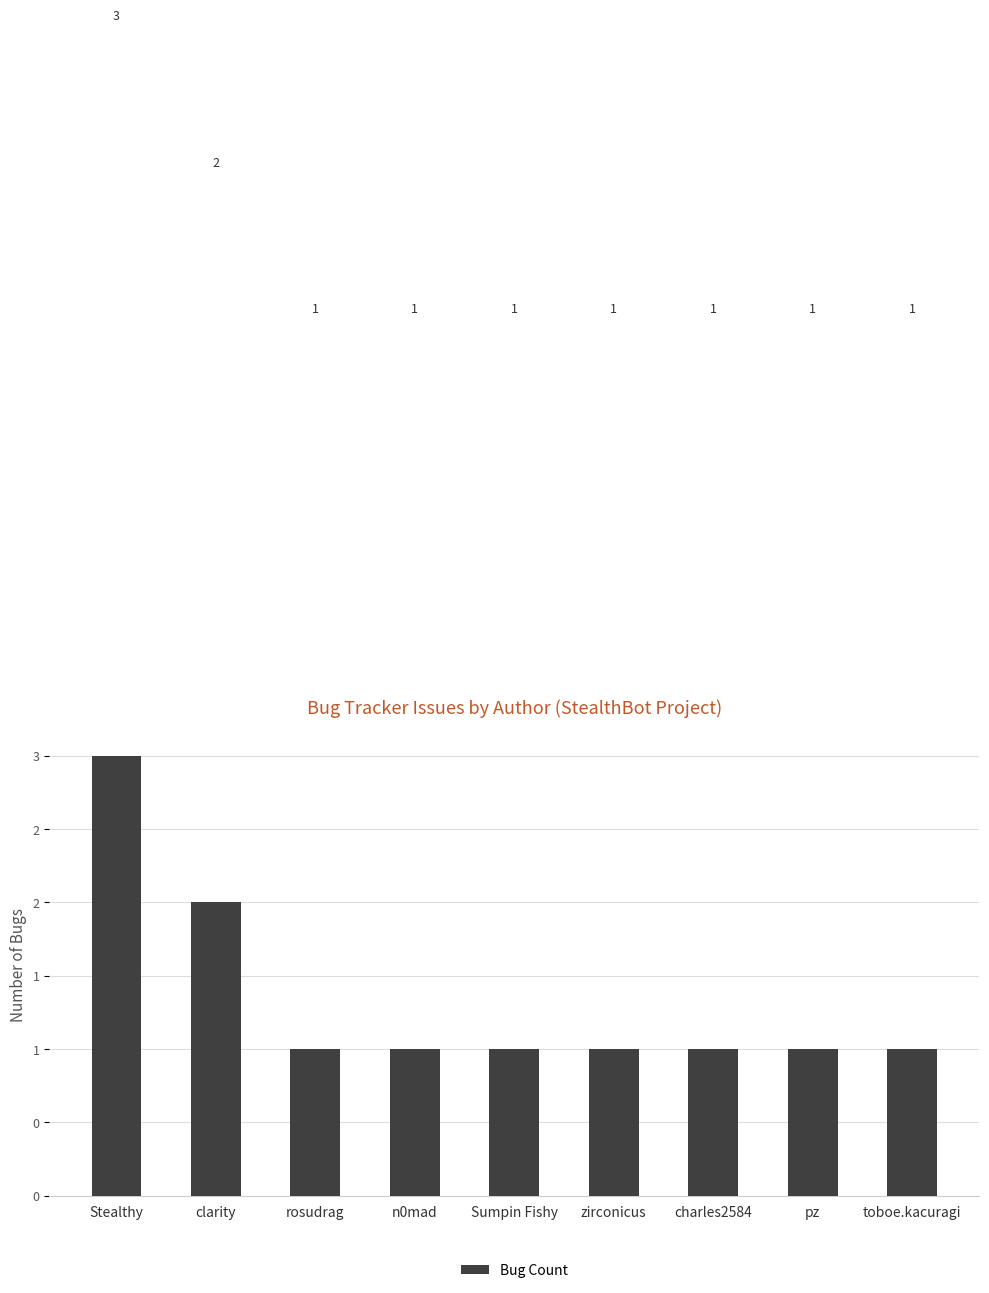

What is the value of the 4th bar from the left?

1